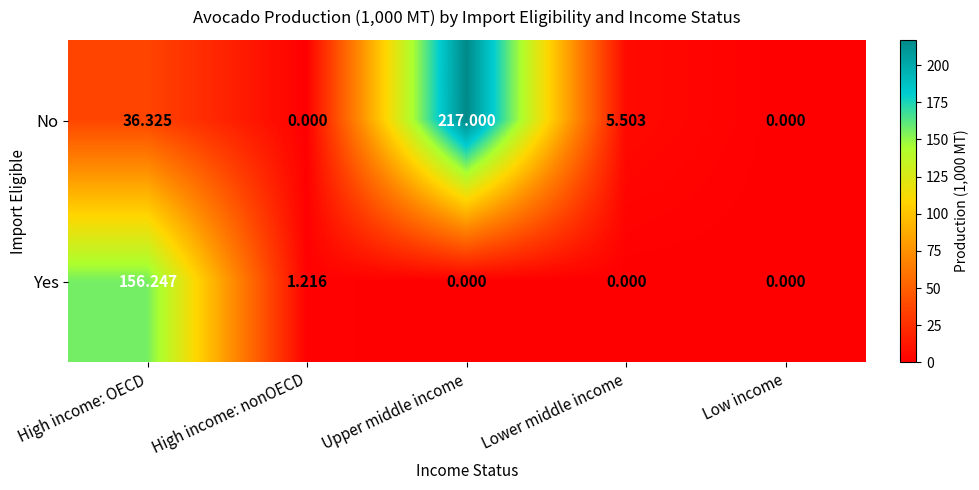

How many categories are shown in the chart?

5